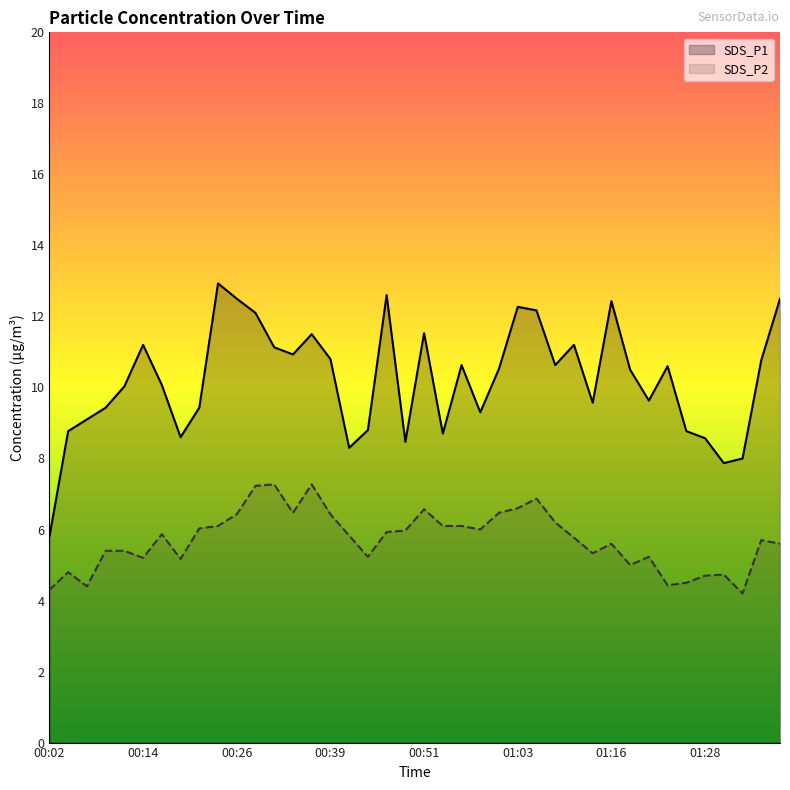

At which category is the sum across all series the highest?

00:29